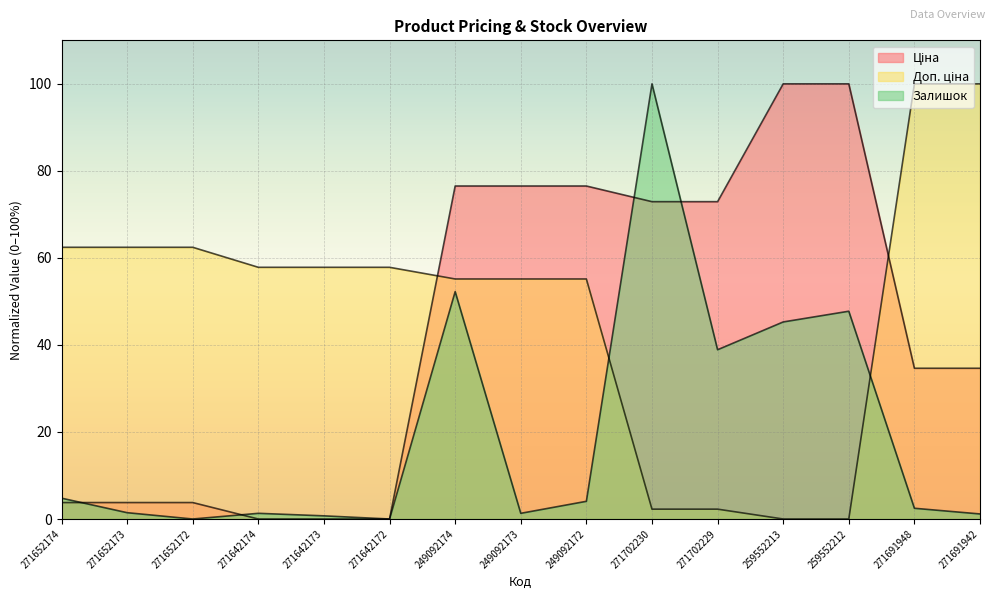

What is the maximum value shown in the chart?

100.0